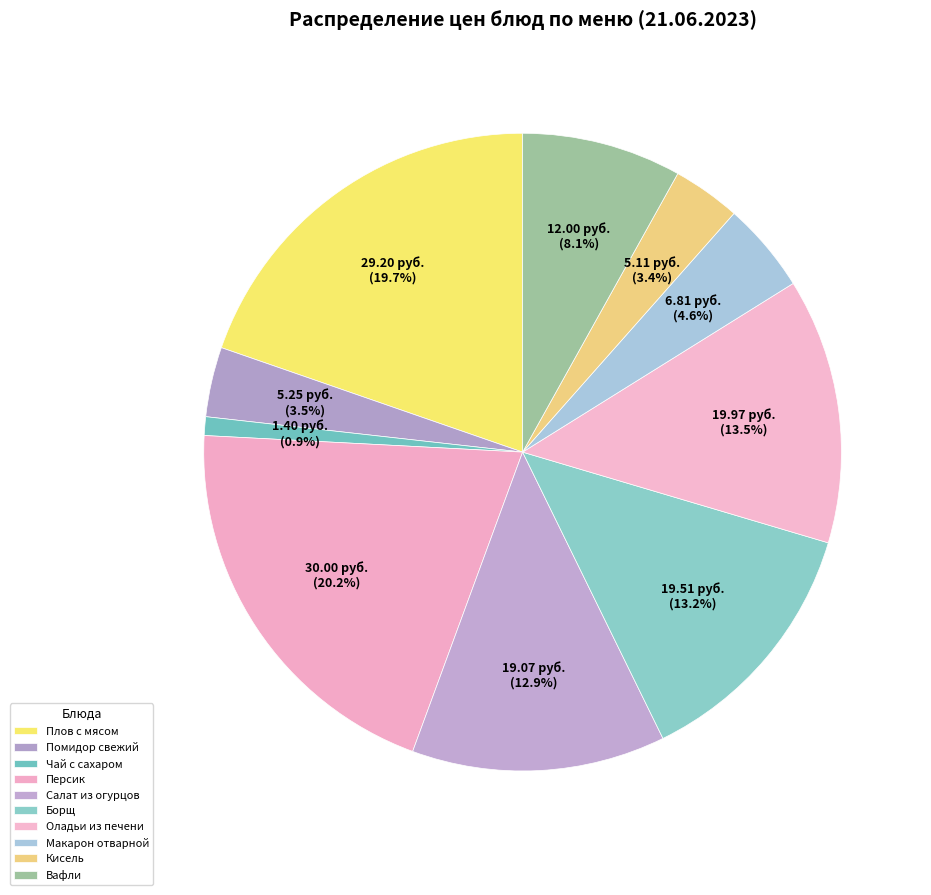

To the nearest percent, what percentage of the pie is Кисель?

3%